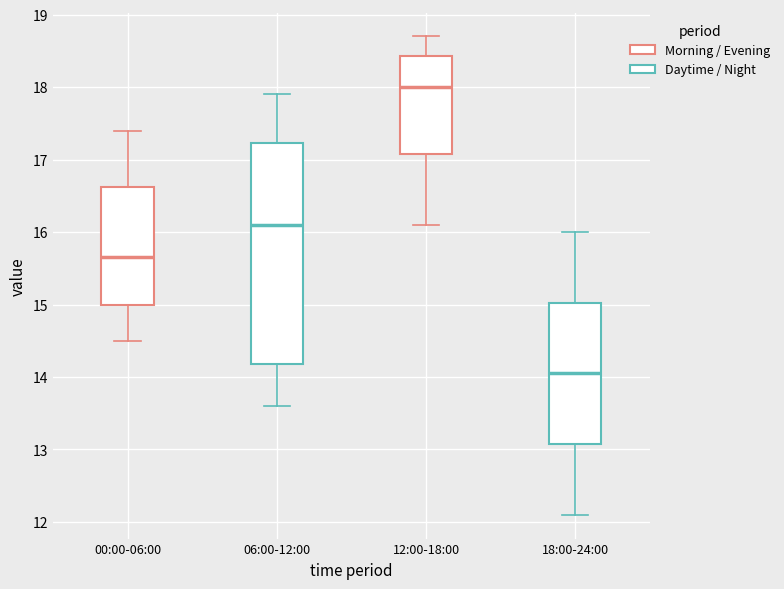

Which box's median line is the lowest?

18:00-24:00